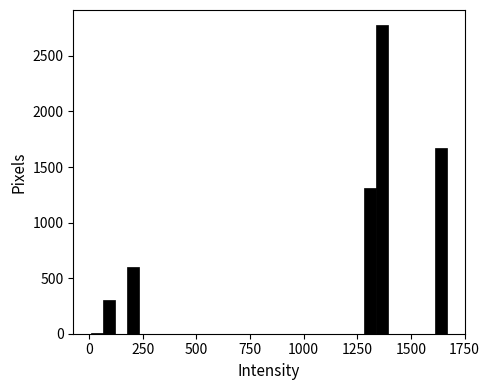

Read against the x-axis, roughly where is the centre of the tallest bar?

1350